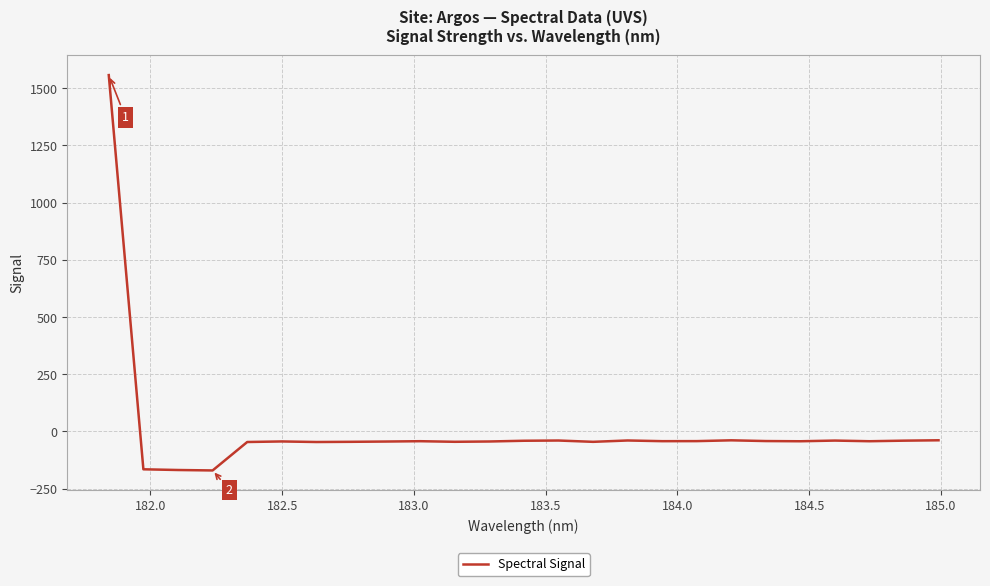

What is the smallest value displayed?

-170.2